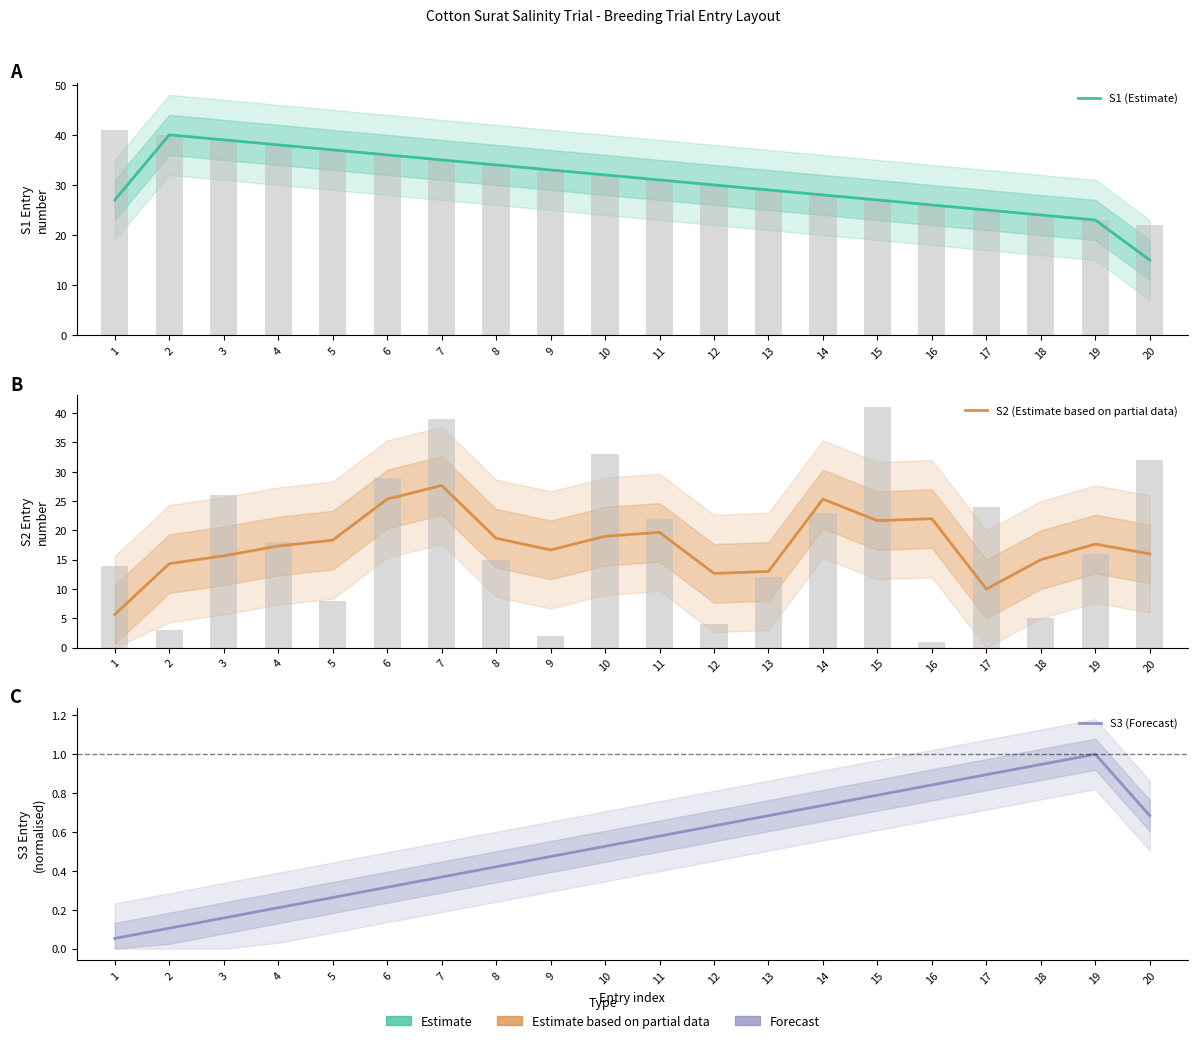

Reading right to left, transcribe all the data shown in this chart.

S1 (Estimate): 20=15.0	19=23.0	18=24.0	17=25.0	16=26.0	15=27.0	14=28.0	13=29.0	12=30.0	11=31.0	10=32.0	9=33.0	8=34.0	7=35.0	6=36.0	5=37.0	4=38.0	3=39.0	2=40.0	1=27.0
S2 (Estimate based on partial data): 20=16.0	19=17.7	18=15.0	17=10.0	16=22.0	15=21.7	14=25.3	13=13.0	12=12.7	11=19.7	10=19.0	9=16.7	8=18.7	7=27.7	6=25.3	5=18.3	4=17.3	3=15.7	2=14.3	1=5.7
S3 (Forecast): 20=0.7	19=1.0	18=0.9	17=0.9	16=0.8	15=0.8	14=0.7	13=0.7	12=0.6	11=0.6	10=0.5	9=0.5	8=0.4	7=0.4	6=0.3	5=0.3	4=0.2	3=0.2	2=0.1	1=0.1